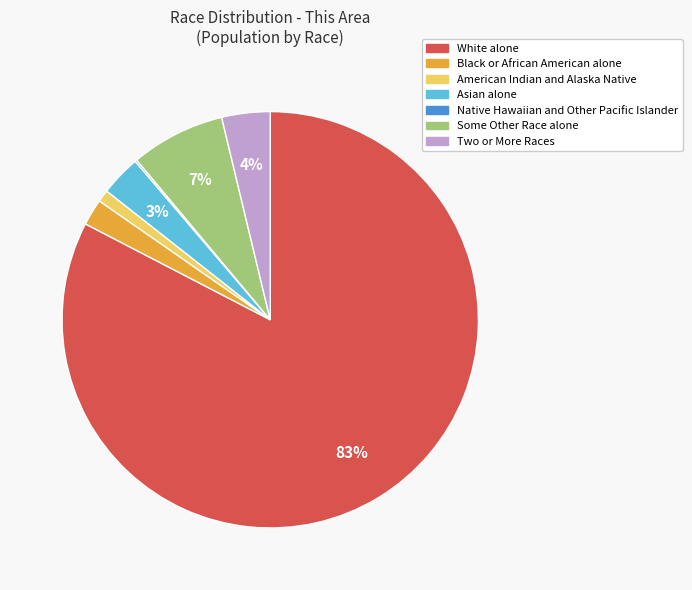

Which has a higher value, White alone or Black or African American alone?

White alone